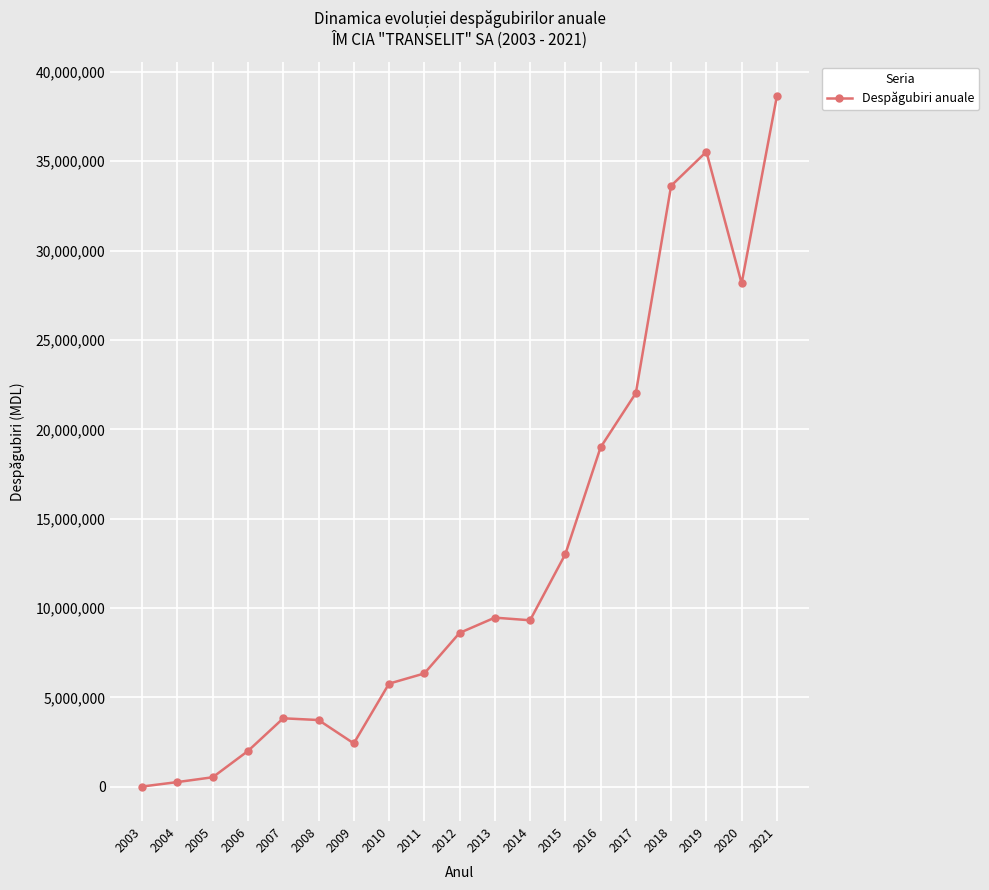

Is it true that the value at 2011 is 6340394?

True